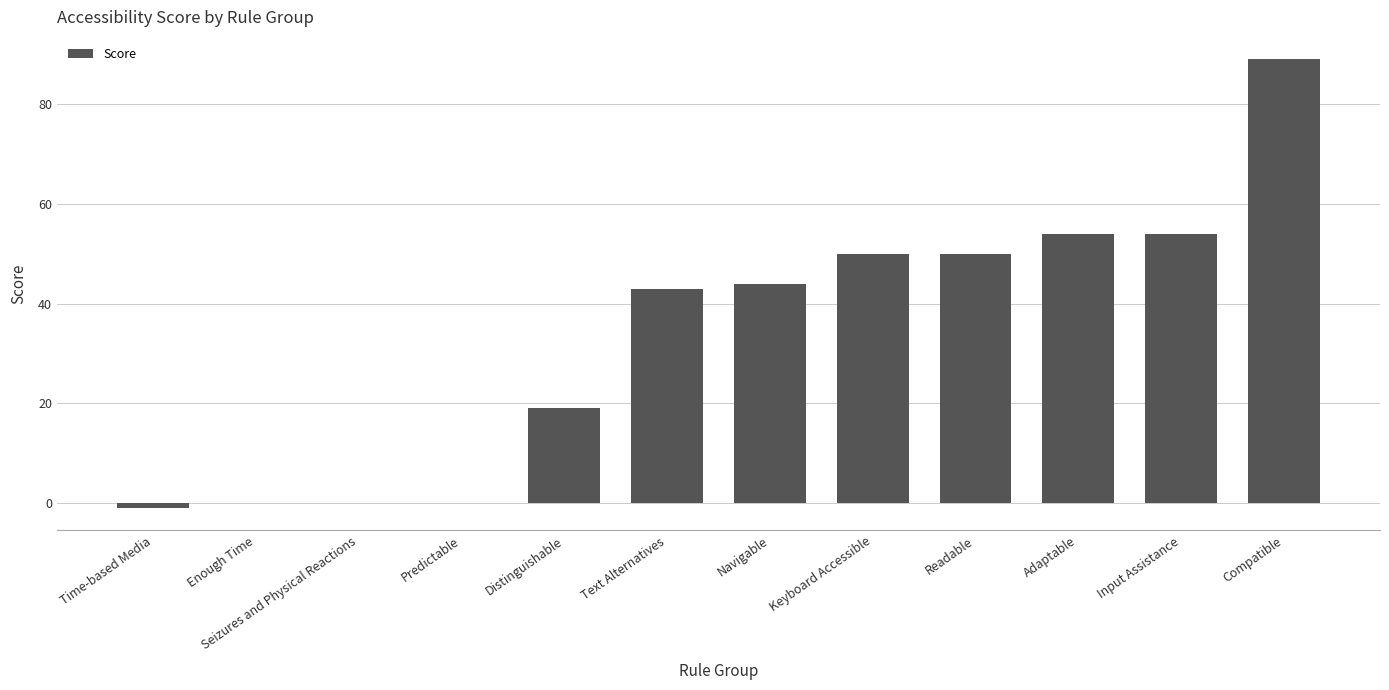

Which category has the highest value across all series?

Compatible